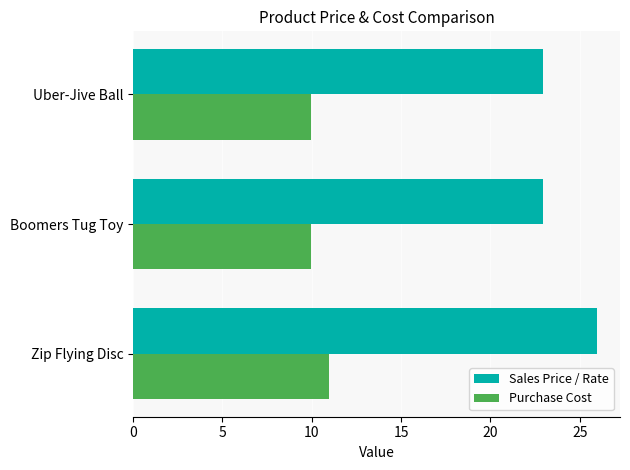

At Uber-Jive Ball, list the series in order from largest to smallest.

Sales Price / Rate, Purchase Cost